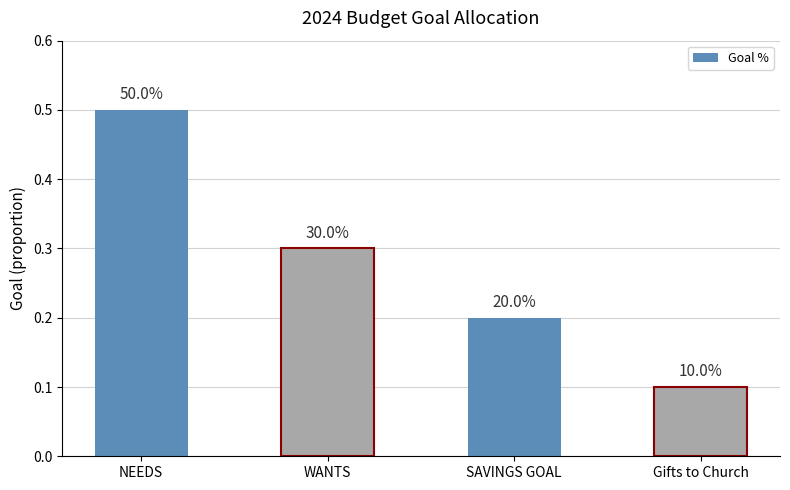

What is the approximate value at WANTS?

0.3